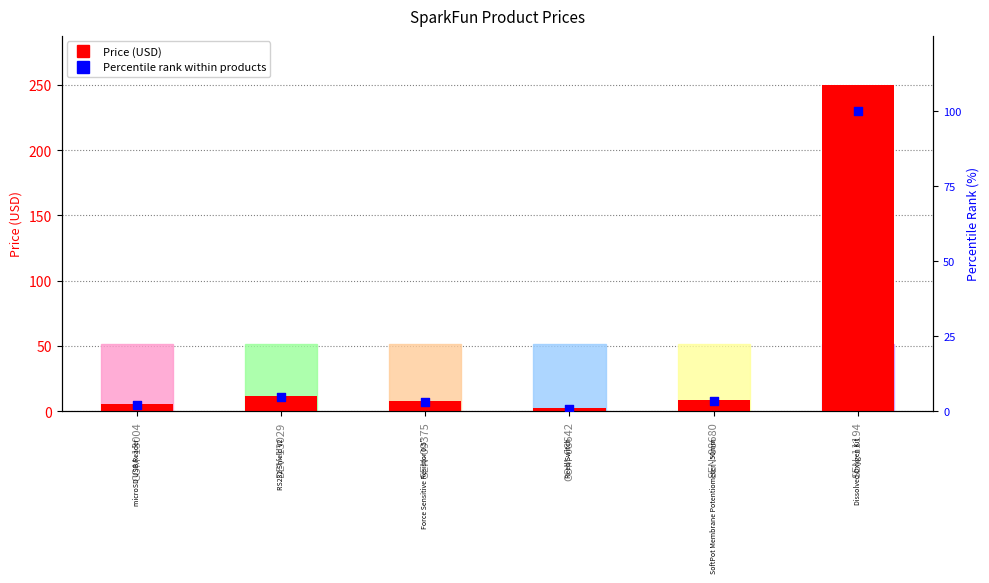

Is the value of Percentile rank within products at SEN-11194 greater than the value of Price (USD) at COM-13004?

Yes